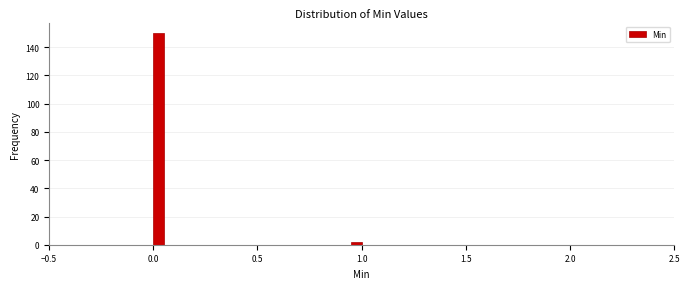

Read against the x-axis, roughly where is the centre of the tallest bar?

0.05